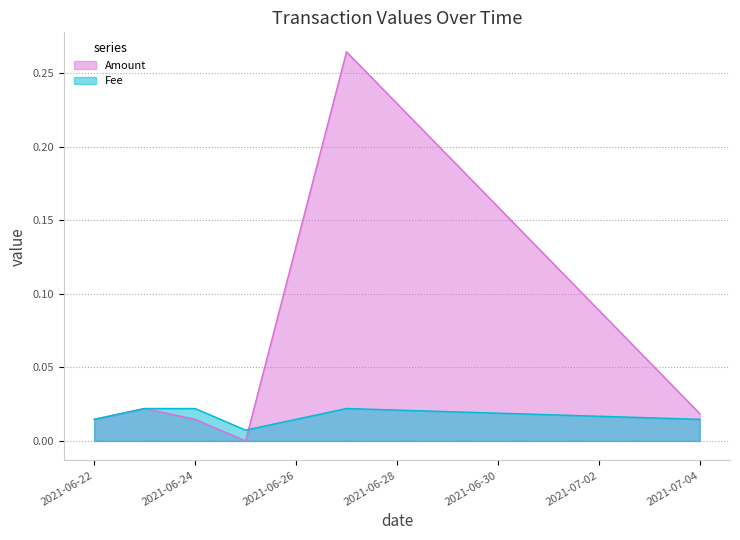

Is it true that Amount equals 0.0 at 2021-06-22?

True